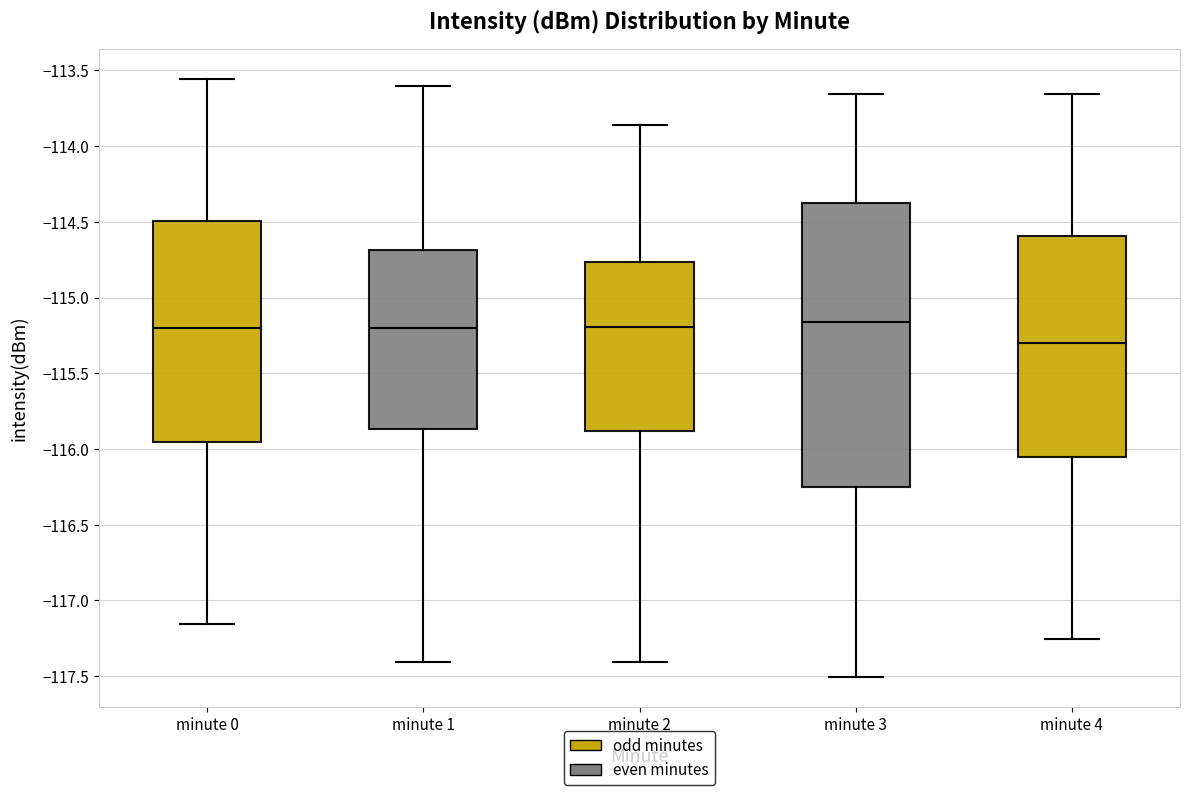

Reading left to right, read every box against the y-axis: the position of its median line, the range the box covers, and the ends of its whiskers. The values are not printed on the chart, so give them approximately, as read against the axis.

minute 0: median -115.20, box -115.95 to -114.50, whiskers -117.15 to -113.55
minute 1: median -115.20, box -115.85 to -114.70, whiskers -117.40 to -113.60
minute 2: median -115.20, box -115.90 to -114.75, whiskers -117.40 to -113.85
minute 3: median -115.15, box -116.25 to -114.40, whiskers -117.50 to -113.65
minute 4: median -115.30, box -116.05 to -114.60, whiskers -117.25 to -113.65